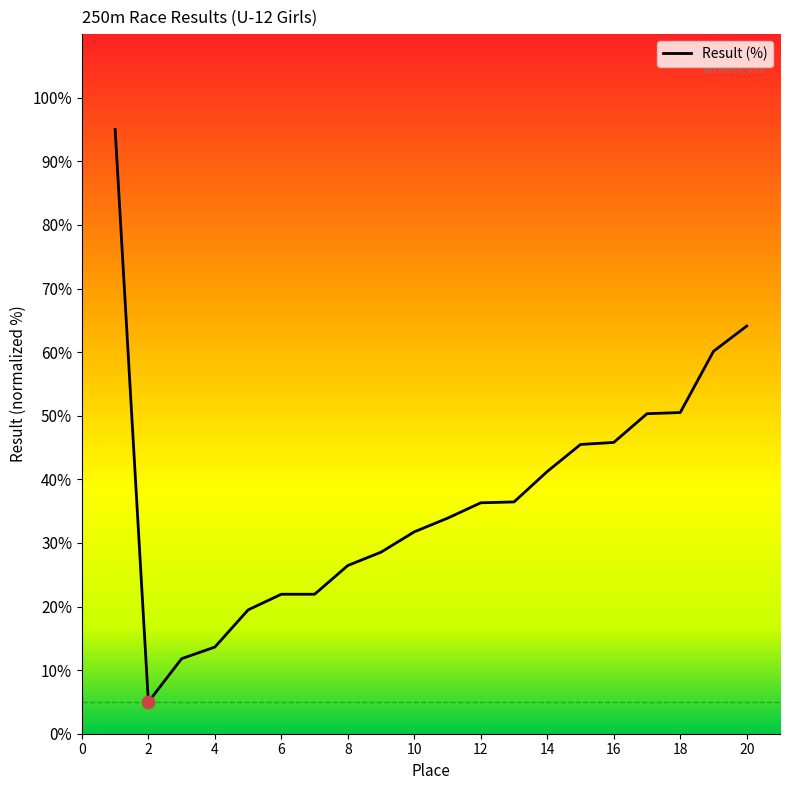

What is the maximum value shown in the chart?

95.0